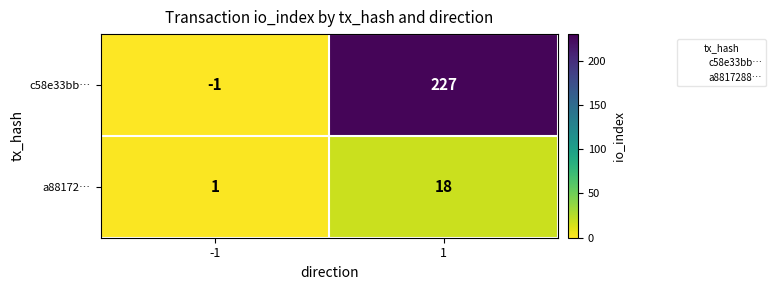

At which category does the chart reach its peak across all series?

1